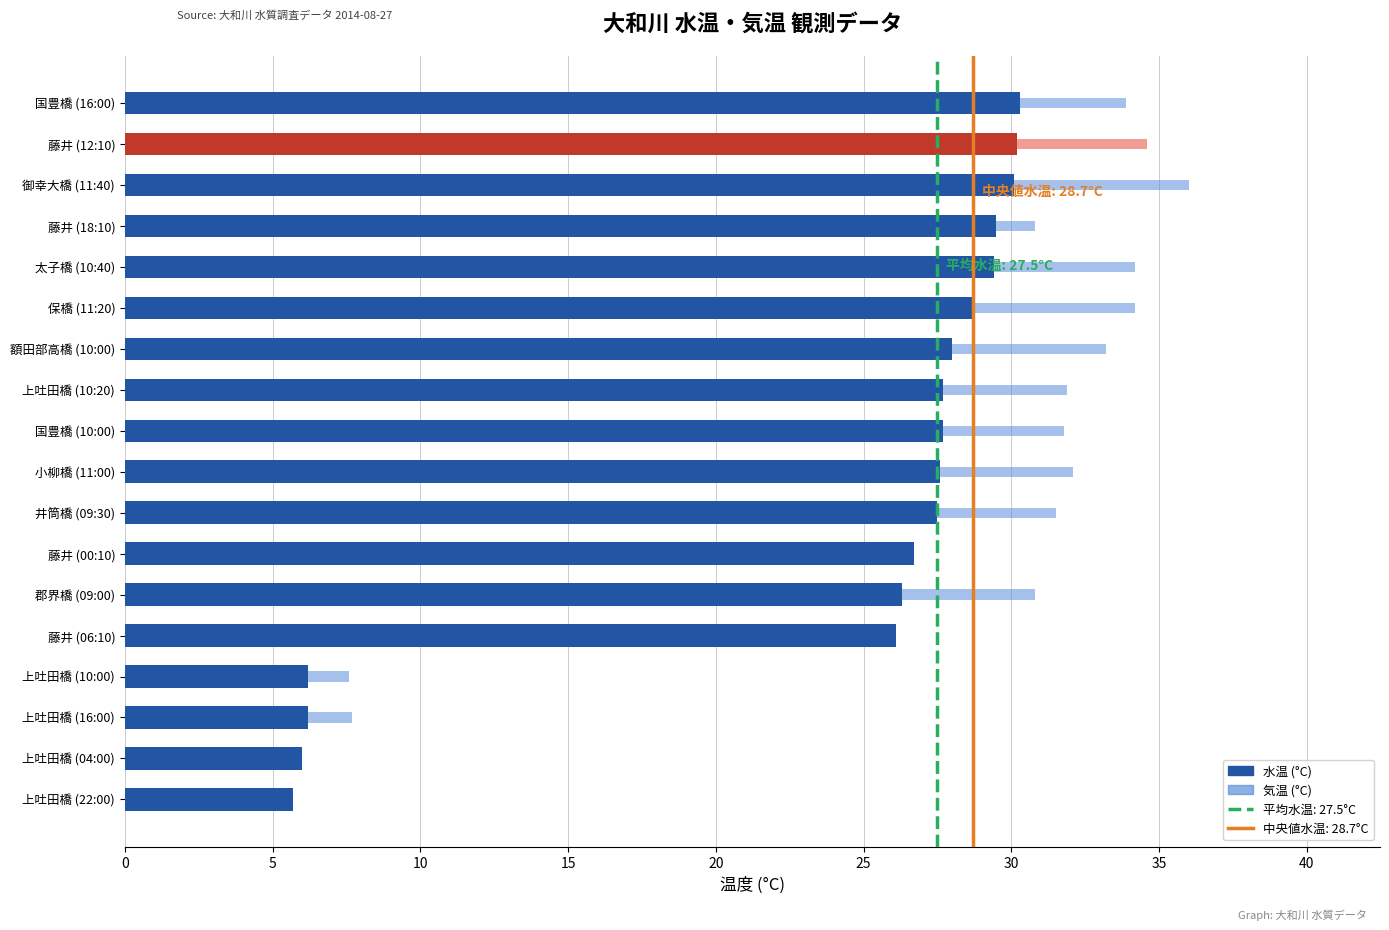

At 藤井 (12:10), list the series in order from smallest to largest.

水温 (°C), 気温 (°C)